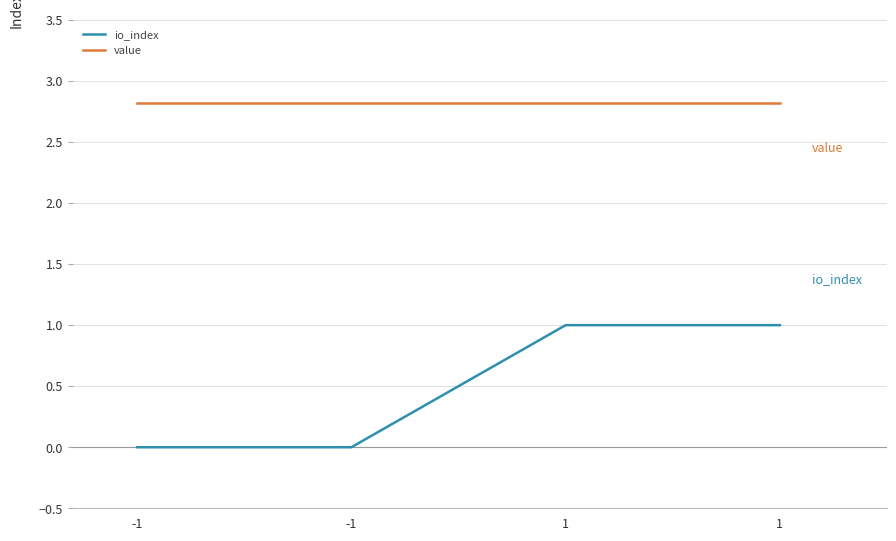

Between -1 and 1, which is larger?

1